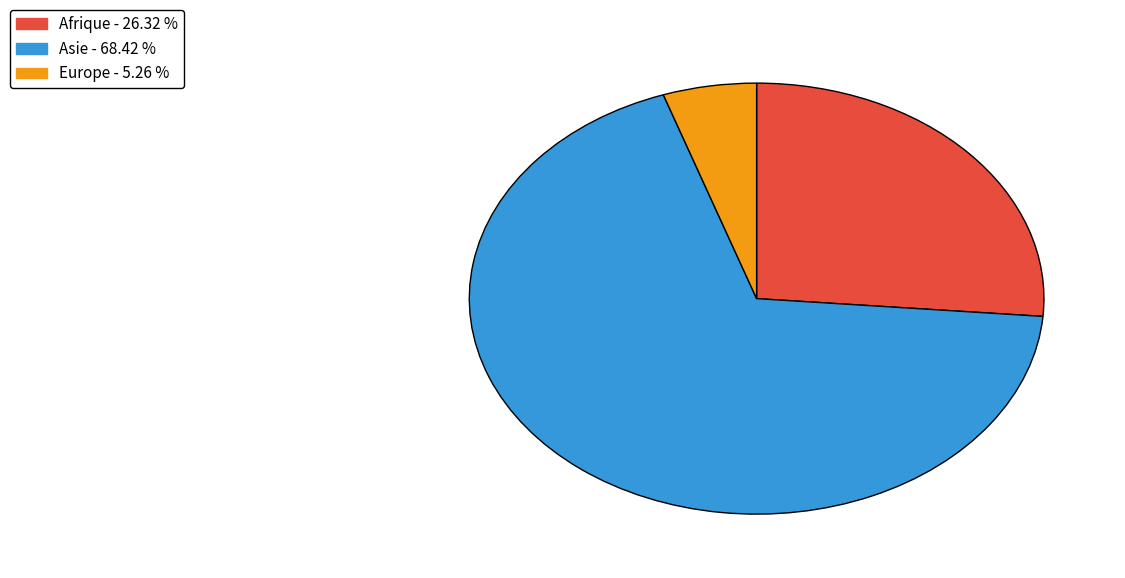

Is there any slice that represents more than half of the pie?

Yes